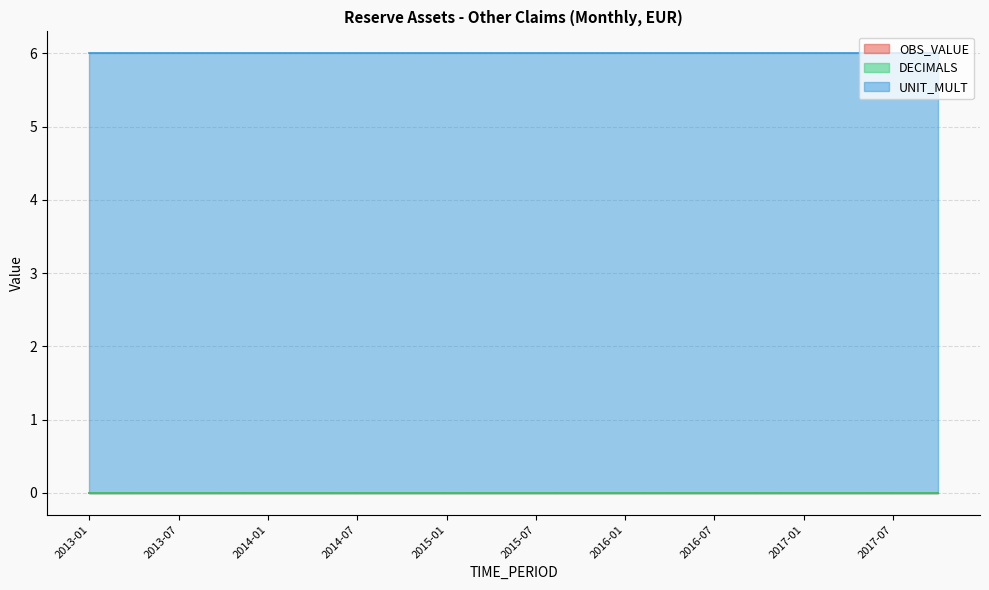

True or false: DECIMALS and UNIT_MULT cross at least once.

False